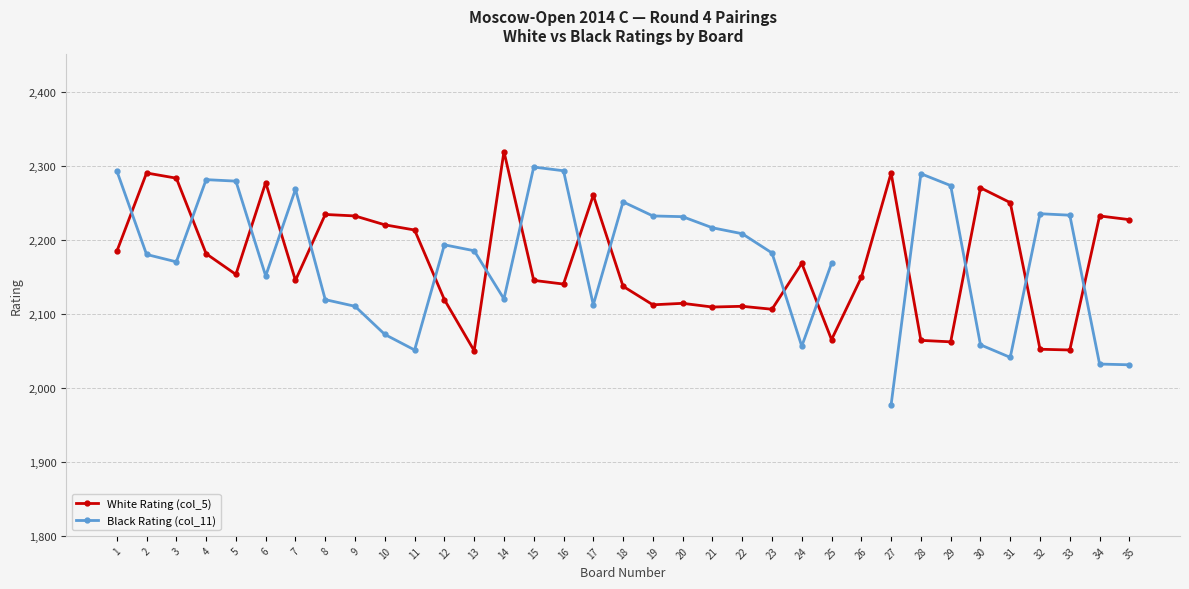

At which label does Black Rating (col_11) reach its peak?

15